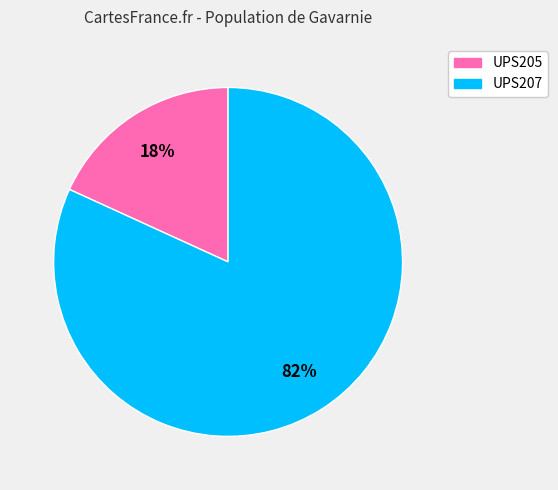

To the nearest percent, what is the average slice percentage?

50%